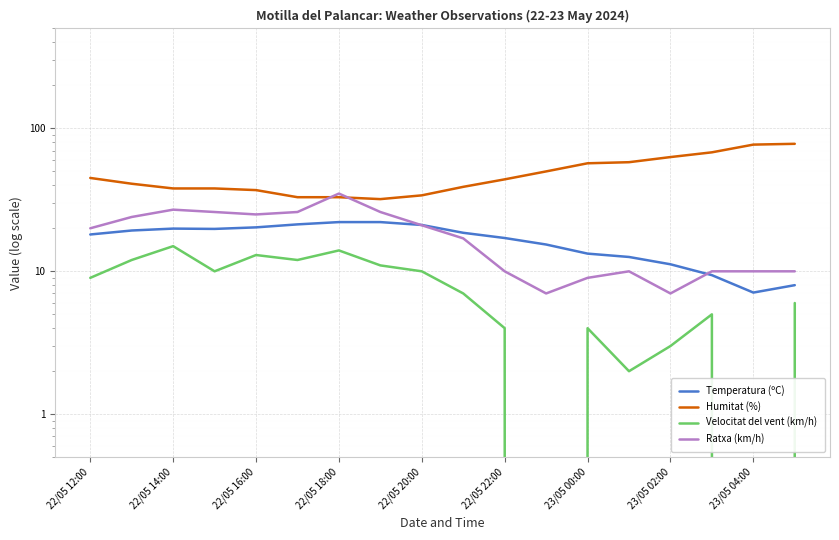

What is the lowest value of the Temperatura (ºC) series?

7.1